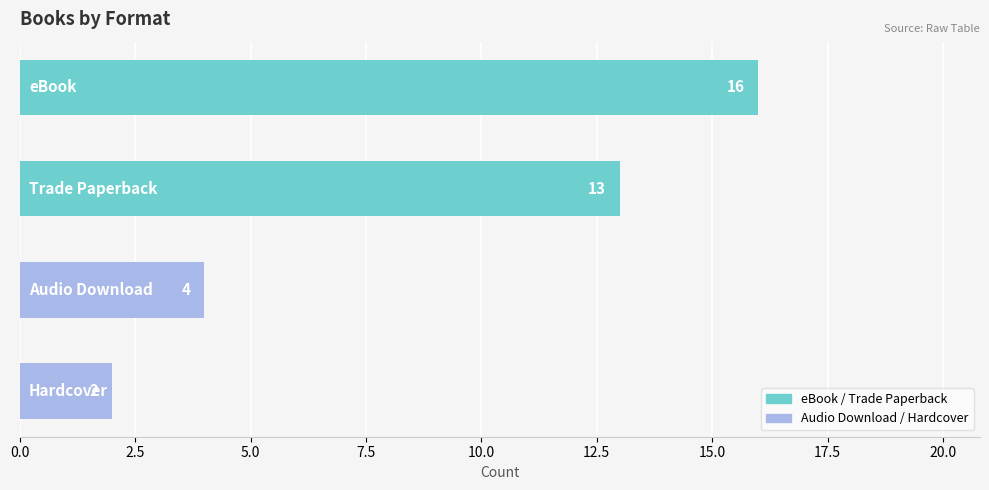

What is the greatest value displayed?

16